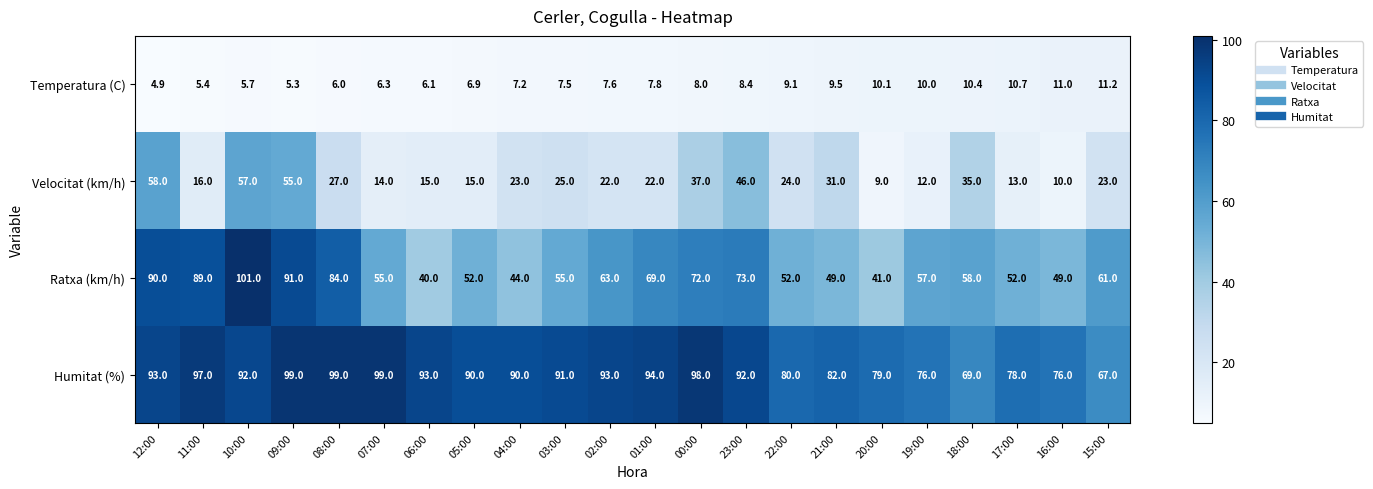

Which label corresponds to the smallest value in the chart?

12:00